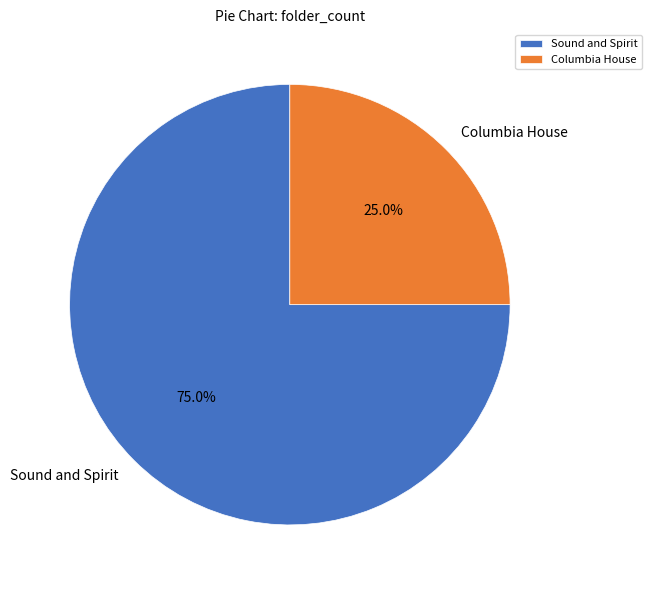

To the nearest percent, what is the average slice percentage?

50%